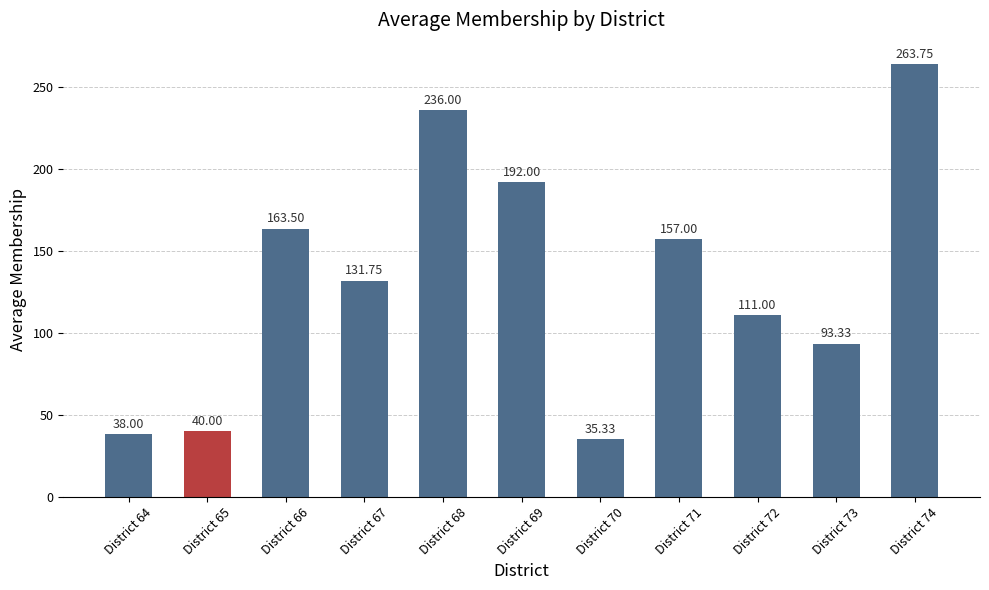

What is the value of the 1st bar from the left?

38.0